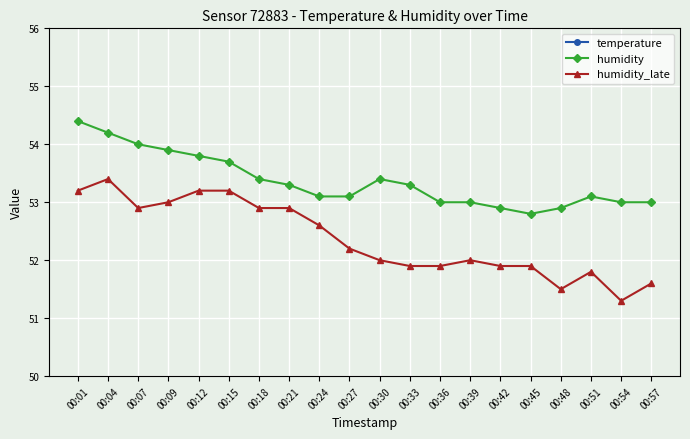

What are all the series names shown in the legend?

temperature, humidity, humidity_late